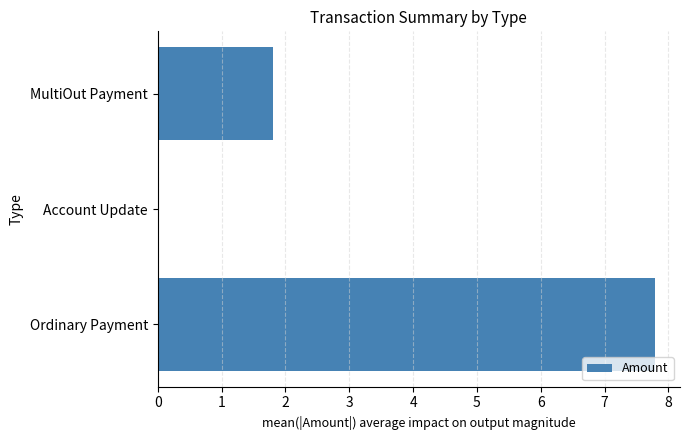

What is the change in value from Ordinary Payment to Account Update?

-7.8